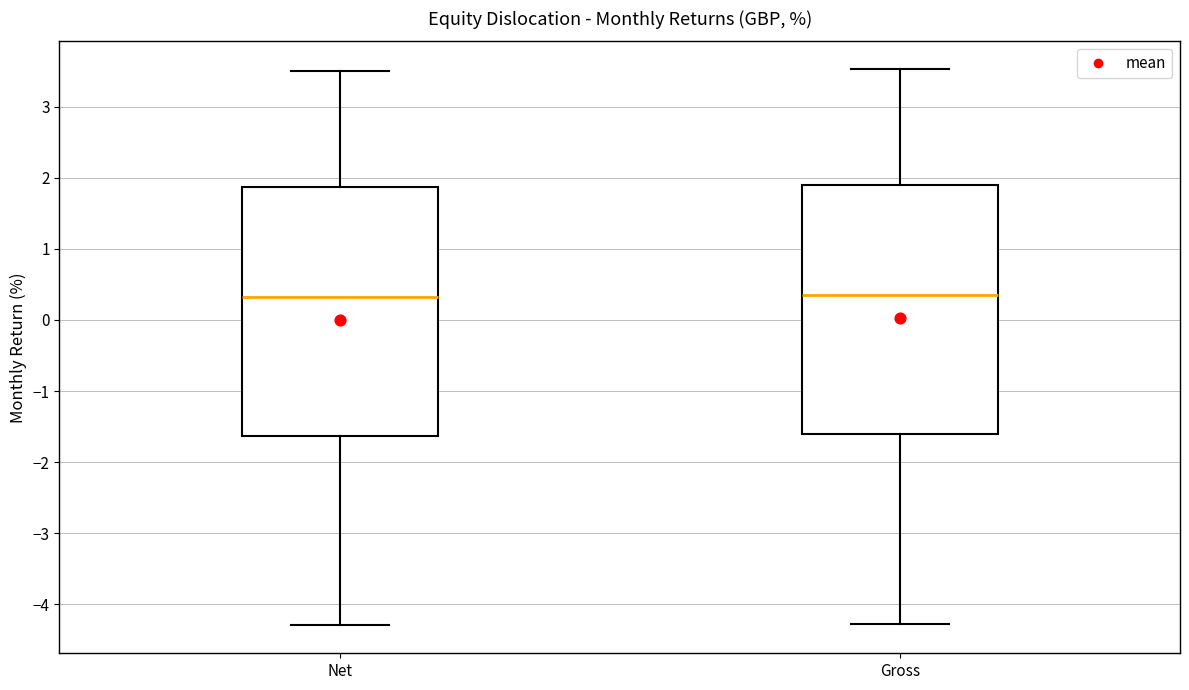

Where does the lower whisker of the box for Net end on the y-axis? The values are not printed on the chart, so give them approximately, as read against the axis.

-4.3